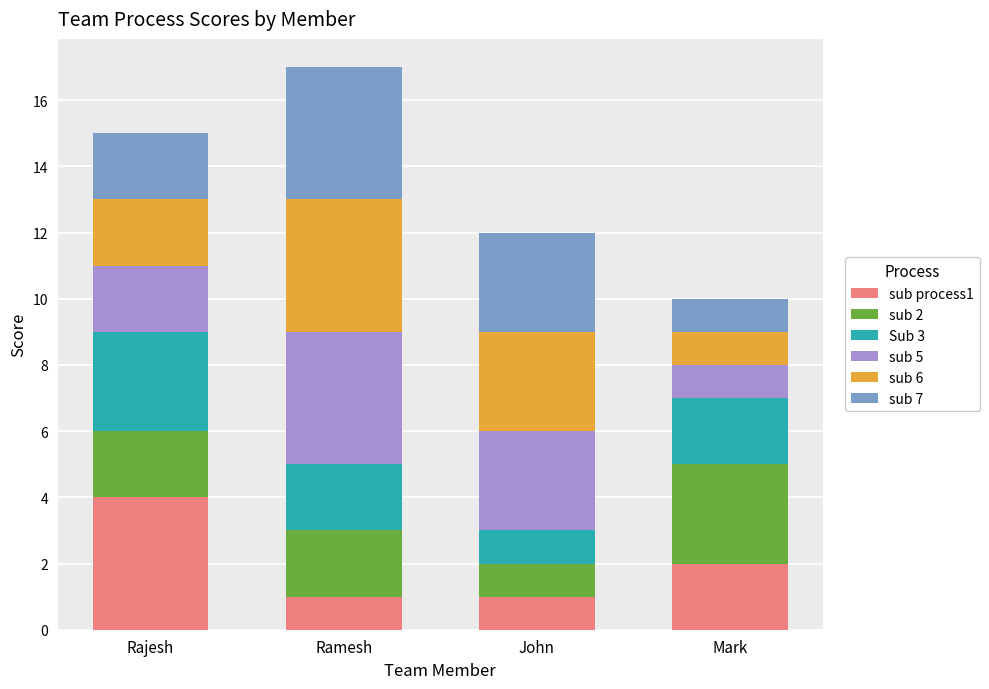

Is it true that sub process1 equals 3 at Mark?

False